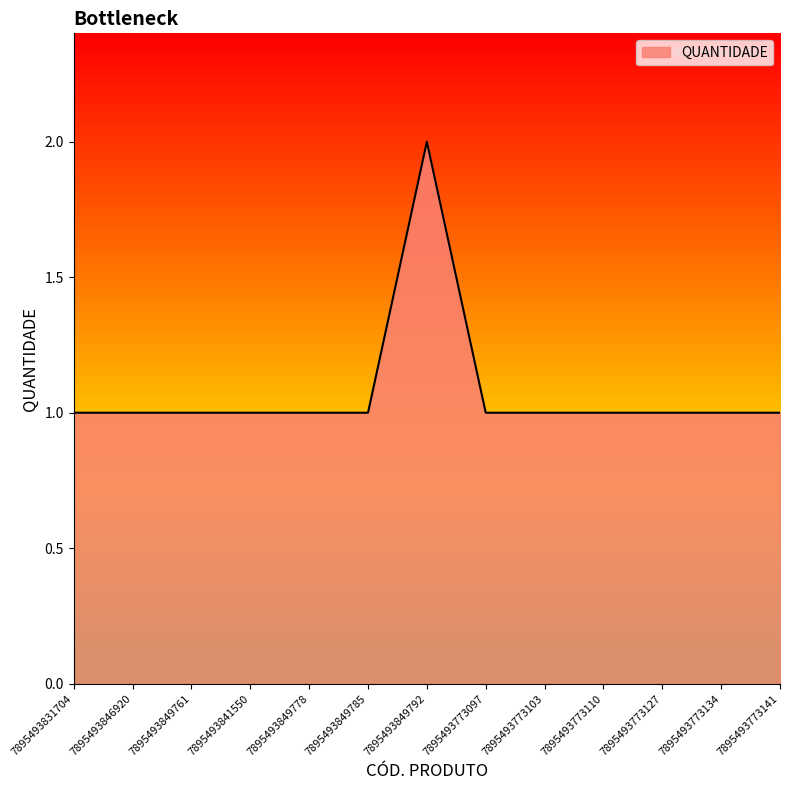

Approximately how many times larger is the value at 7895493773127 compared to 7895493849785?

1.0